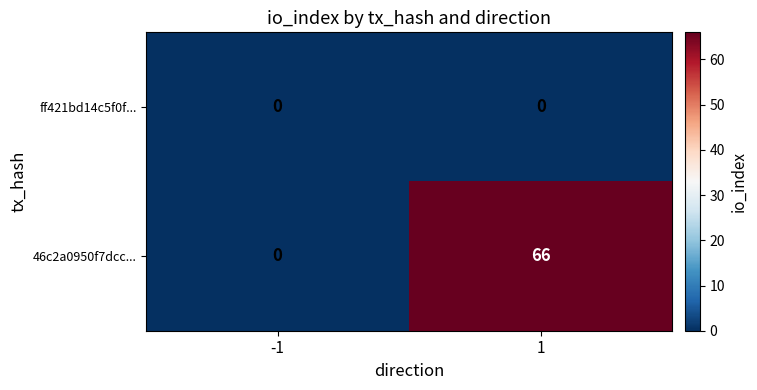

Reading left to right, transcribe all the data shown in this chart.

ff421bd14c5f0f...: 0	0
46c2a0950f7dcc...: 0	66